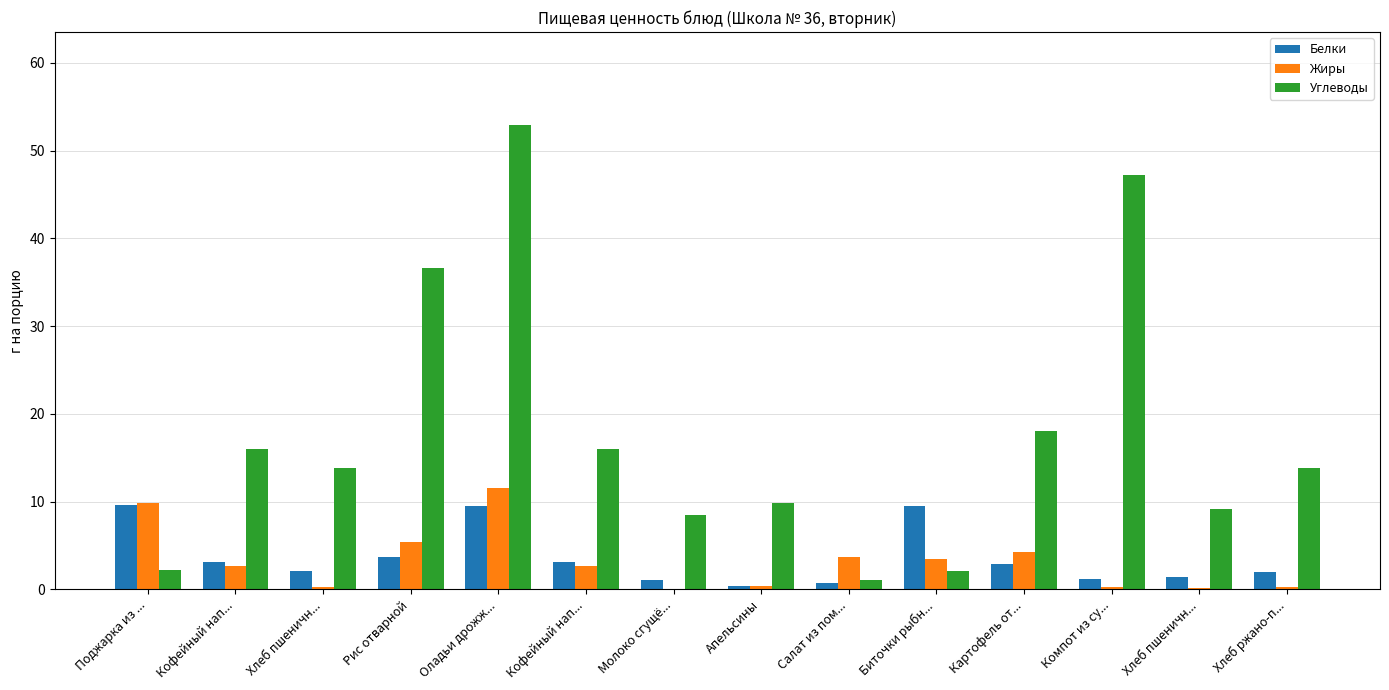

What are all the series names shown in the legend?

Белки, Жиры, Углеводы